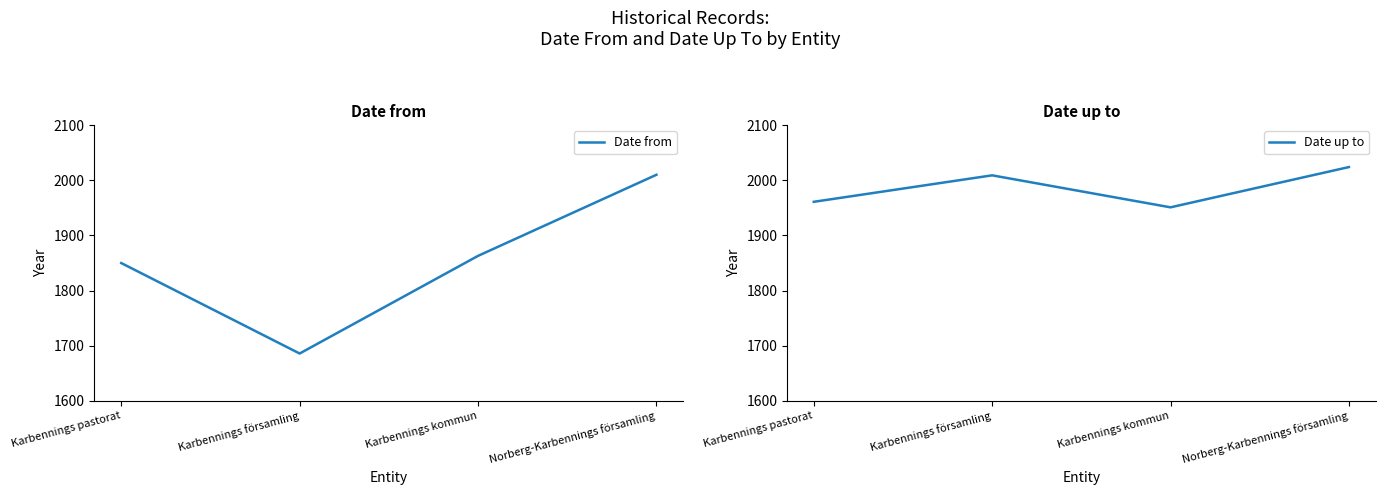

How many values in the Date from series exceed 1863?

1